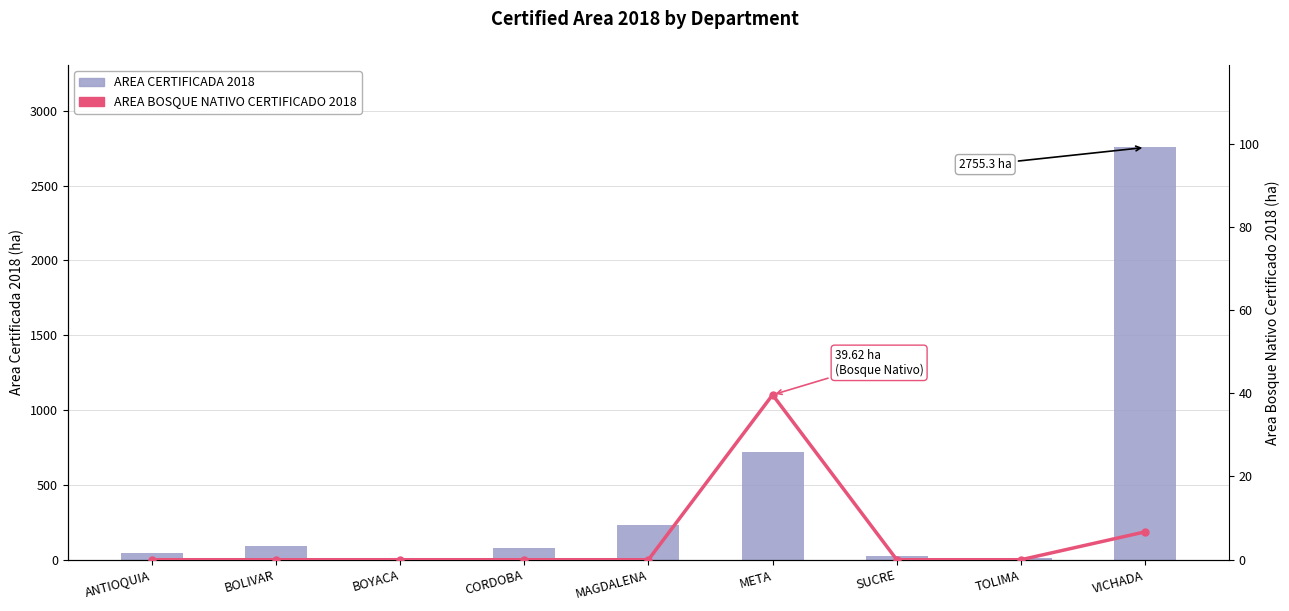

How many data points in AREA CERTIFICADA 2018 are less than 79?

4